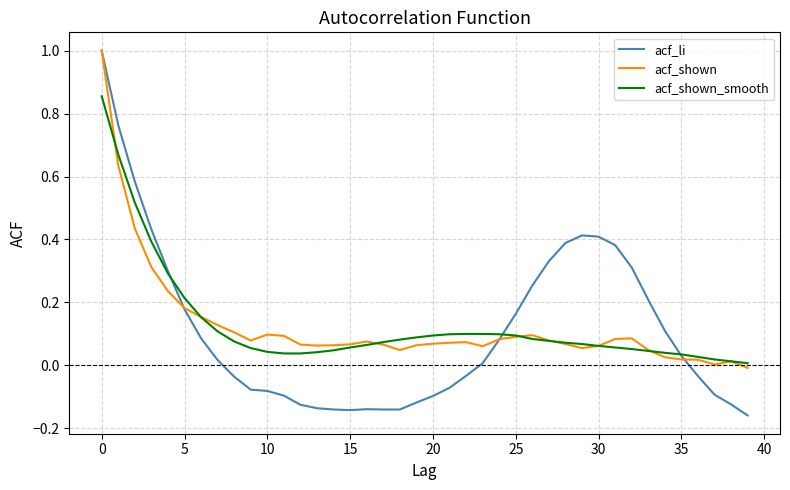

Which series has the widest spread of values?

acf_li